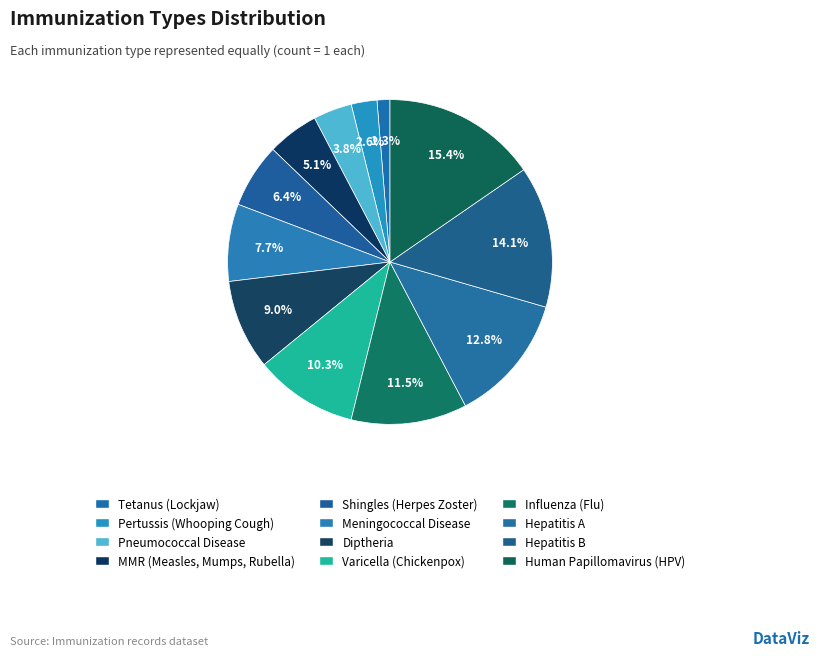

Approximately how many times larger is the value at Pertussis (Whooping Cough) compared to Human Papillomavirus (HPV)?

0.2